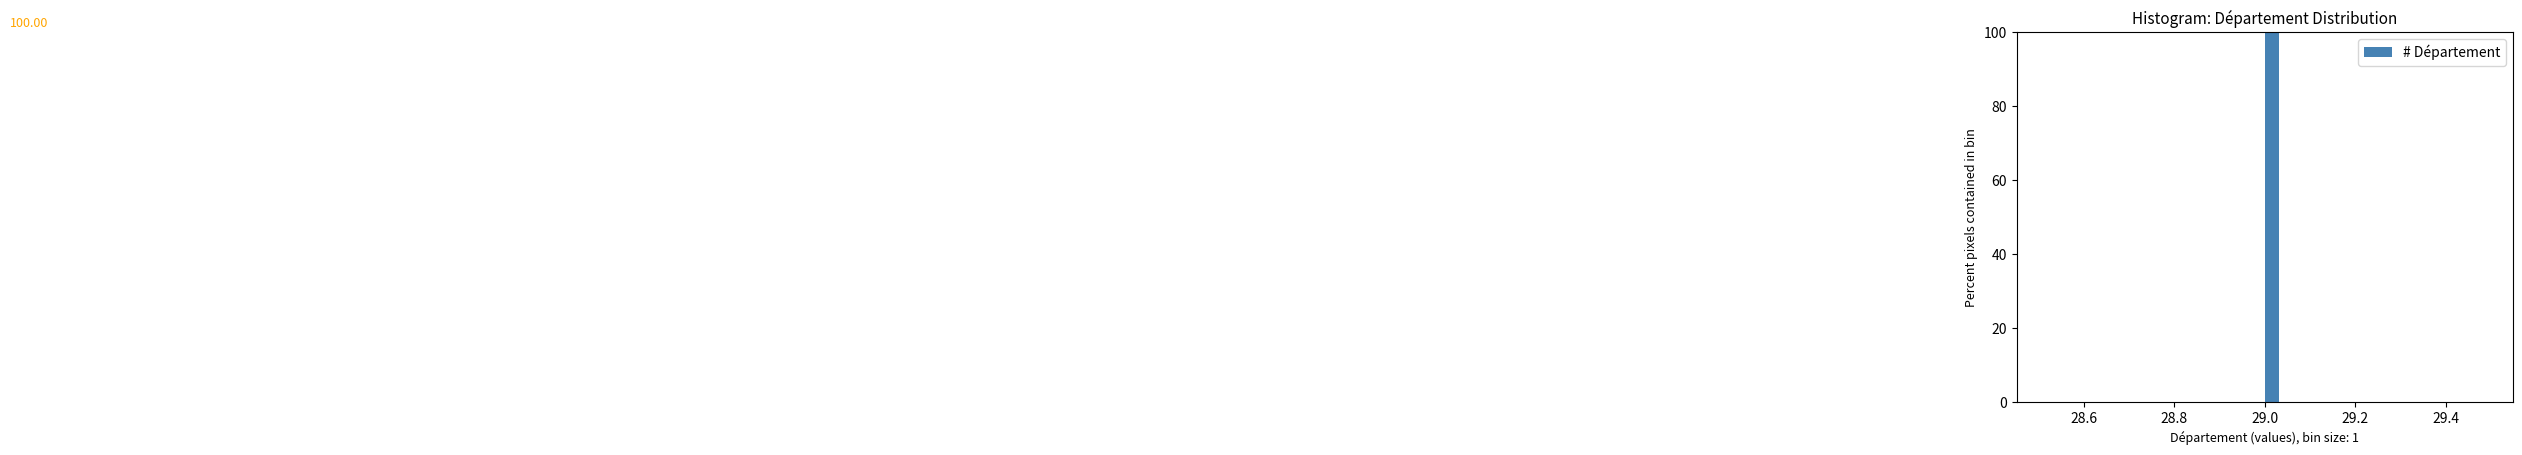

Around what value on the x-axis is the tallest bar? Give the approximate position of its centre, as read against the axis.

29.02